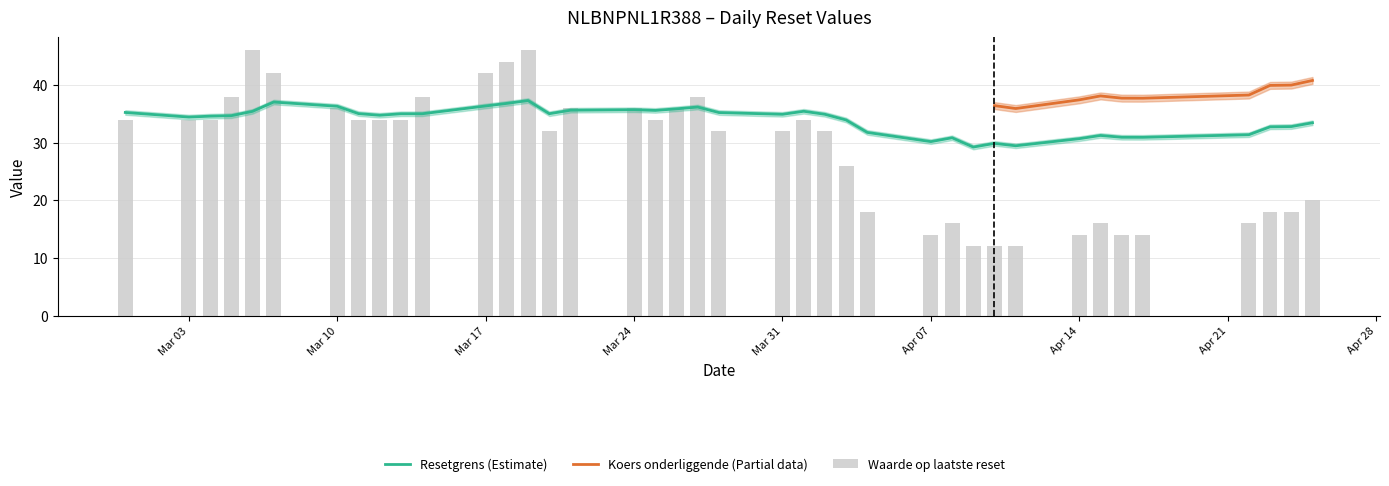

How many groups of bars are there?

39